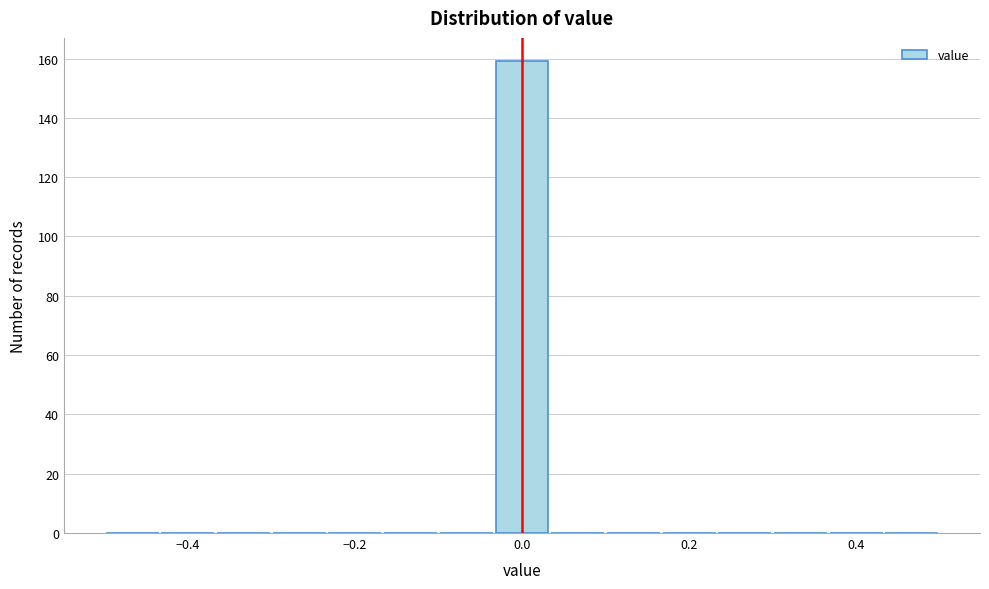

Read against the x-axis, roughly where is the centre of the tallest bar?

0.00